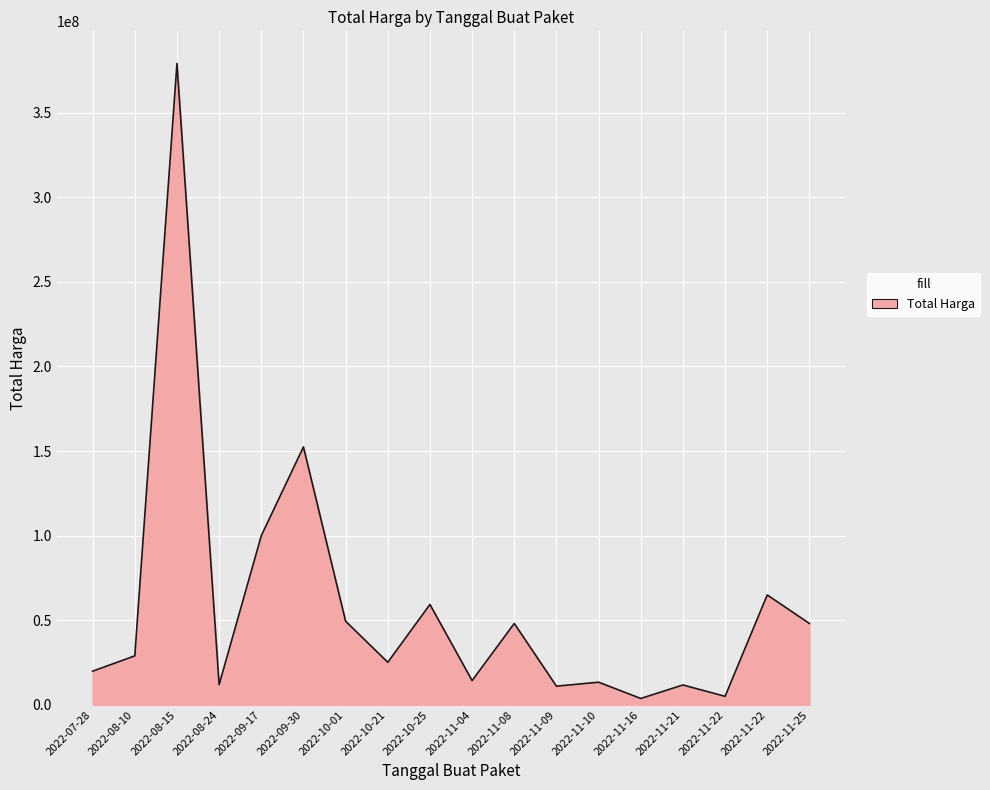

How many lines are shown in the chart?

1